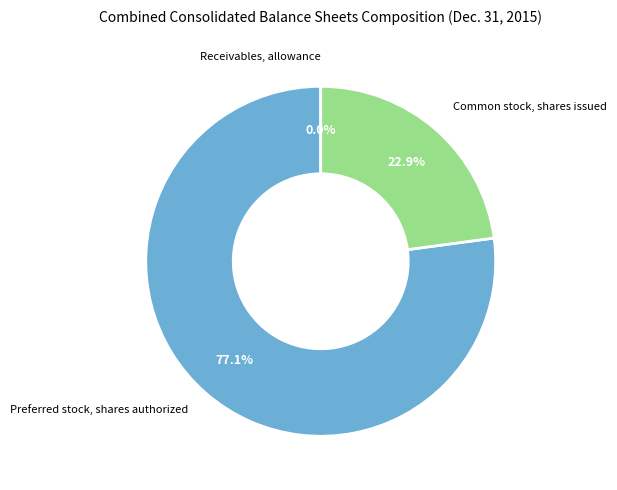

Is there any slice that represents more than half of the pie?

Yes